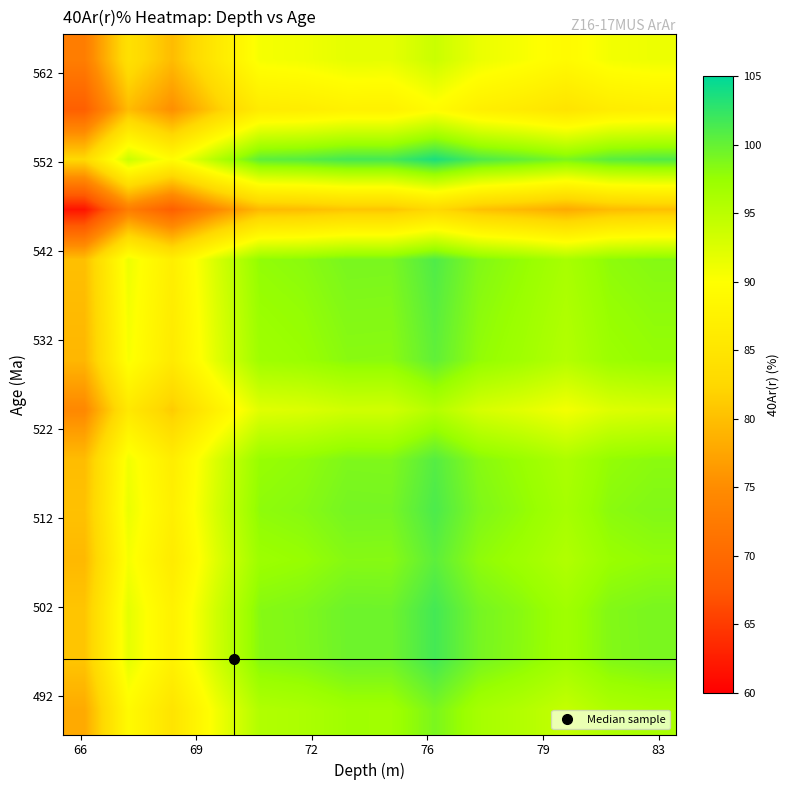

Count the number of data series in this chart.

14